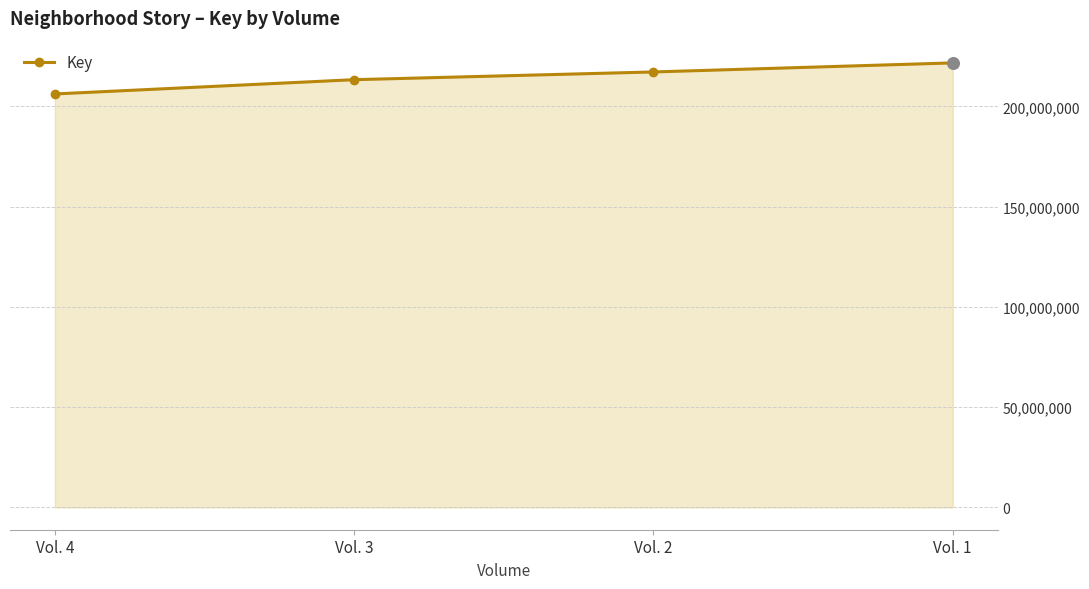

Approximately how many times larger is the value at Vol. 1 compared to Vol. 3?

1.0